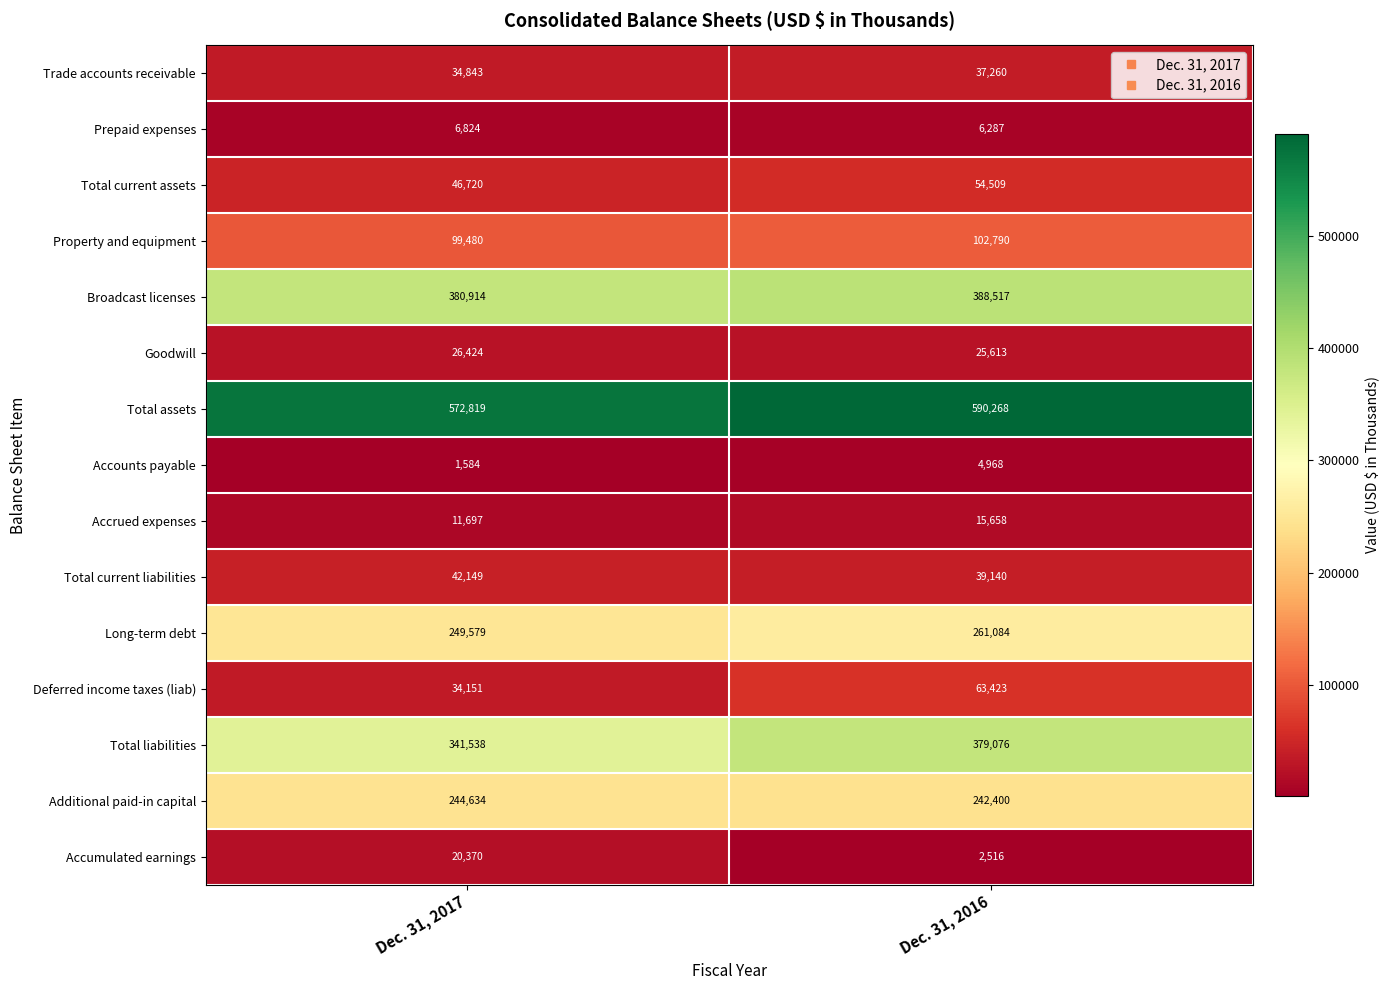

Read the Goodwill value at Dec. 31, 2017.

26424